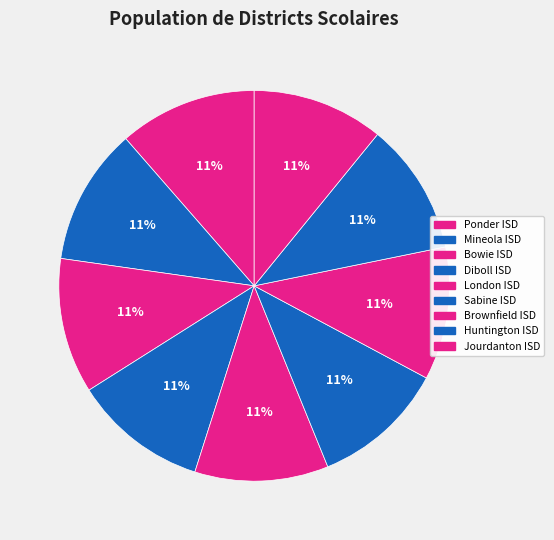

How much of the chart is everything except London ISD?

88.9%